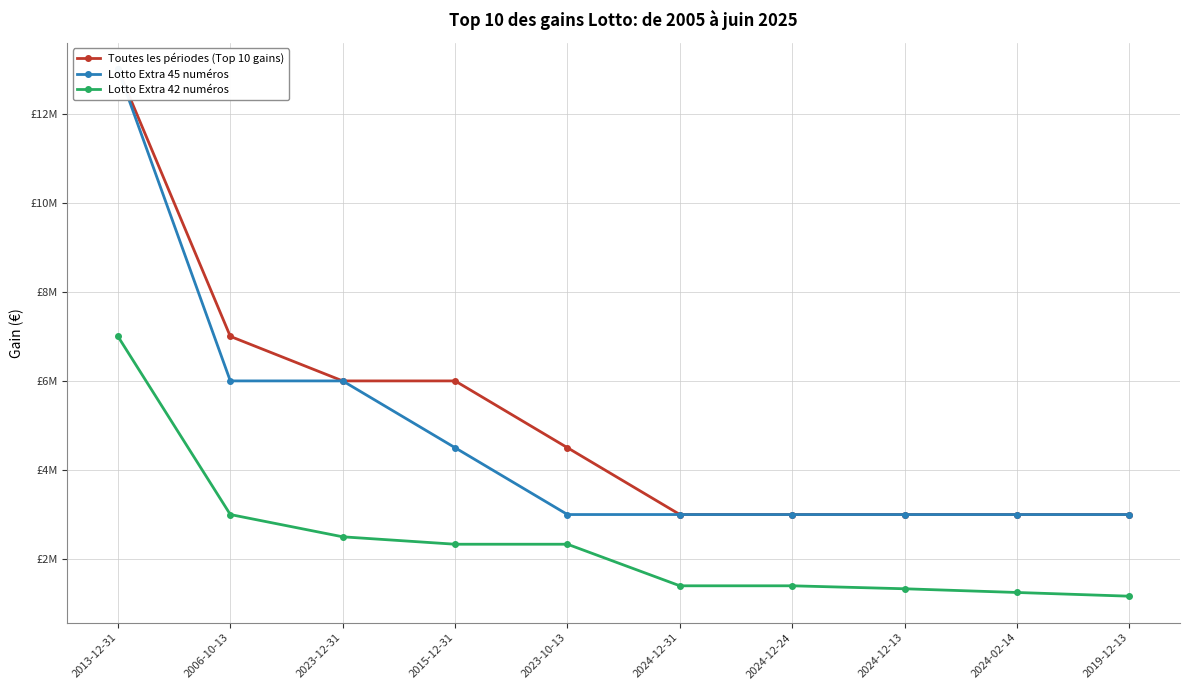

How many lines are shown in the chart?

3